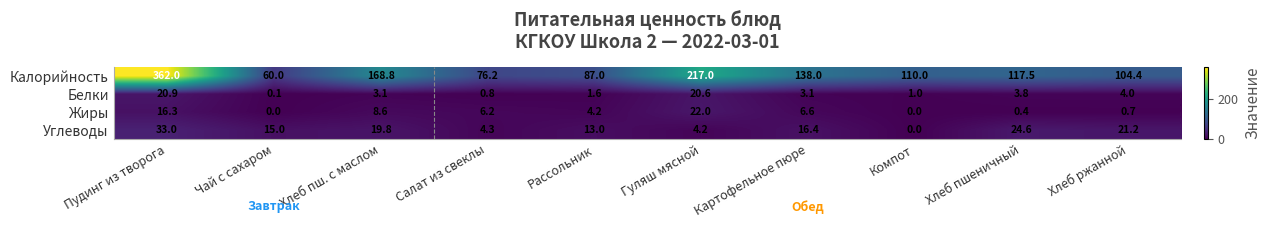

At Гуляш мясной, list the series in order from largest to smallest.

Калорийность, Жиры, Белки, Углеводы